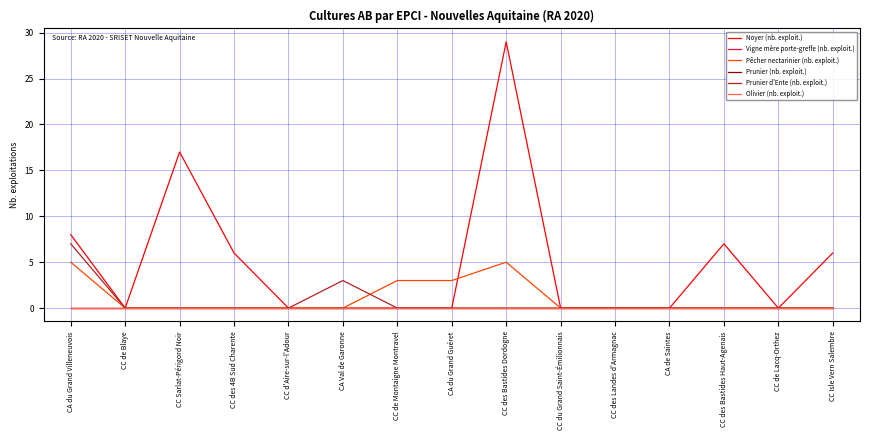

Does the chart have visible grid lines?

Yes